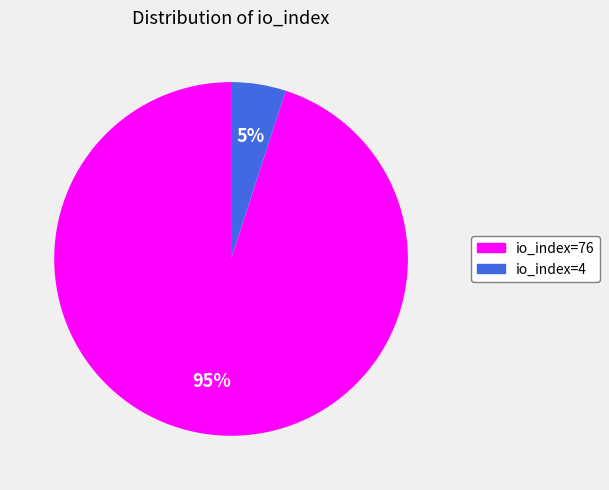

What percentage is the io_index=4 slice, to the nearest percent?

5%